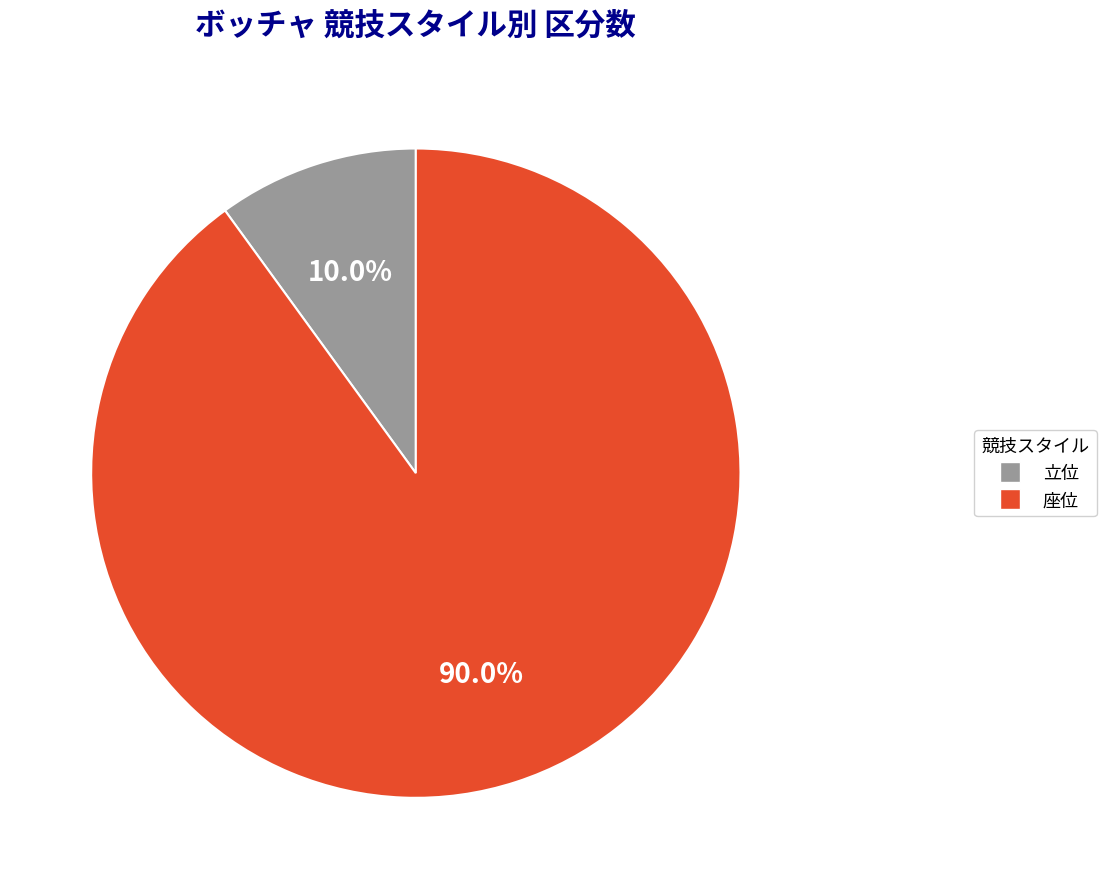

To the nearest percent, what is the difference between the 立位 and 座位 slice percentages?

80%